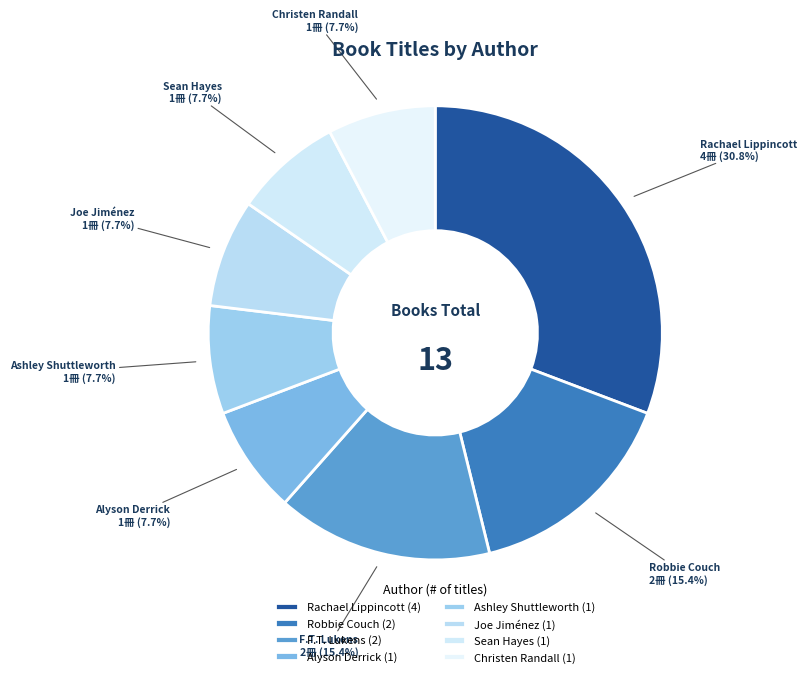

Count the number of slices in the pie.

8